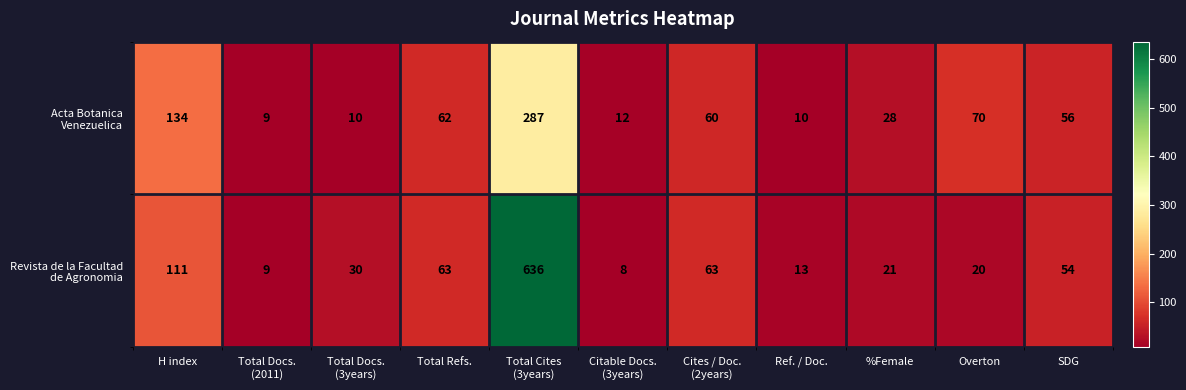

At which category is the sum across all series the highest?

Total Cites
(3years)